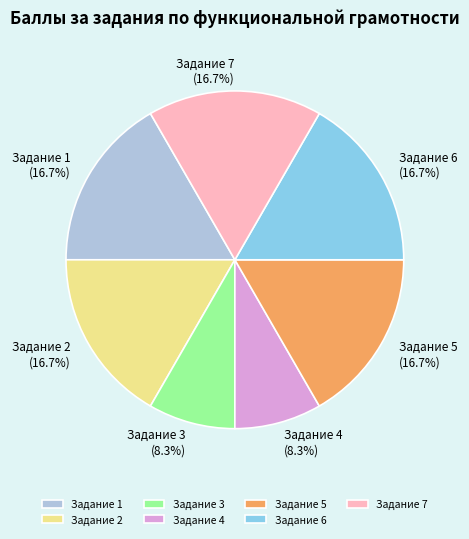

Is there any slice that represents more than half of the pie?

No